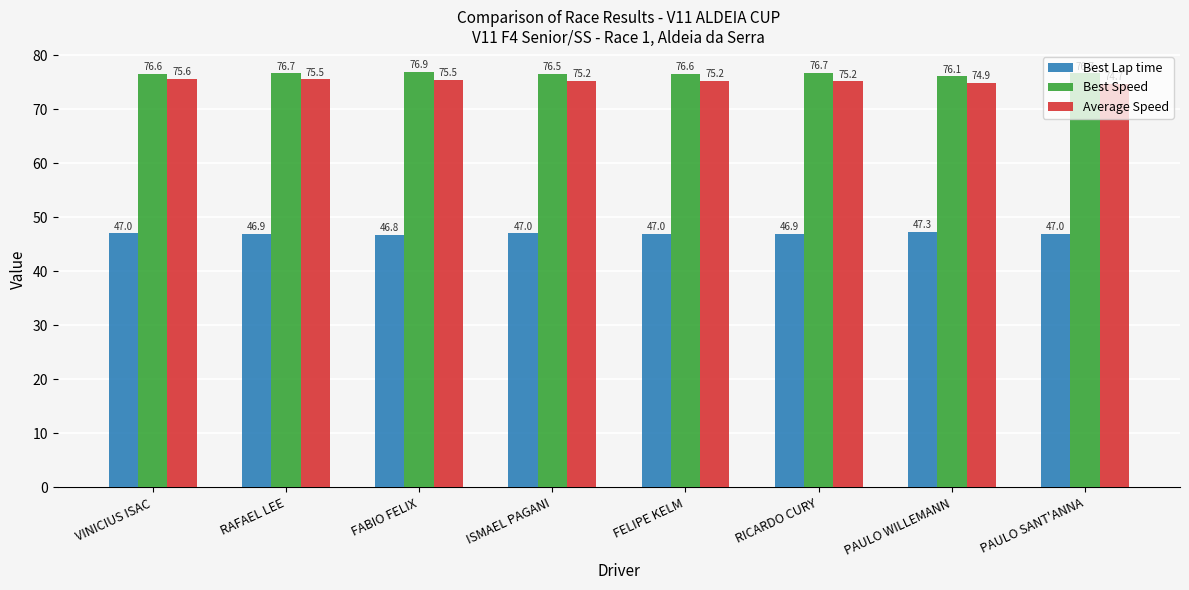

Which series has the largest total across all categories?

Best Speed